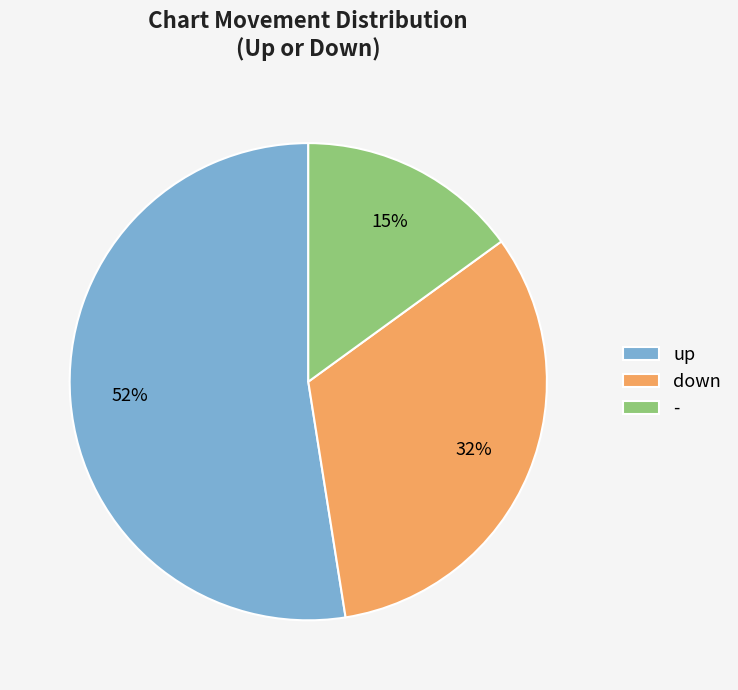

True or false: - accounts for 15% of the total.

True